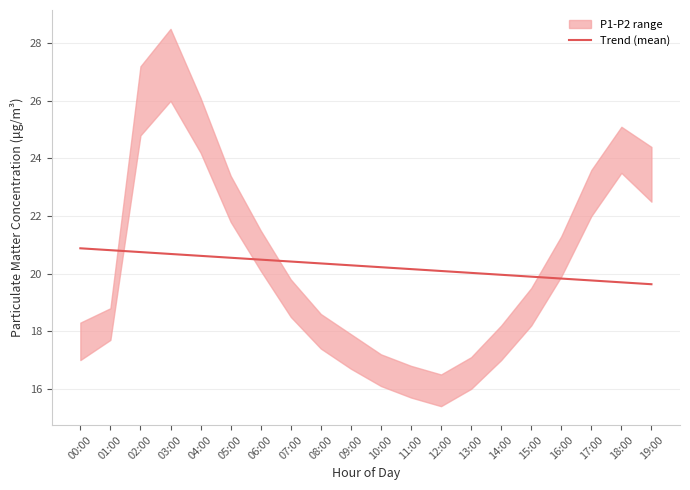

At which label does the data first exceed 20?

00:00